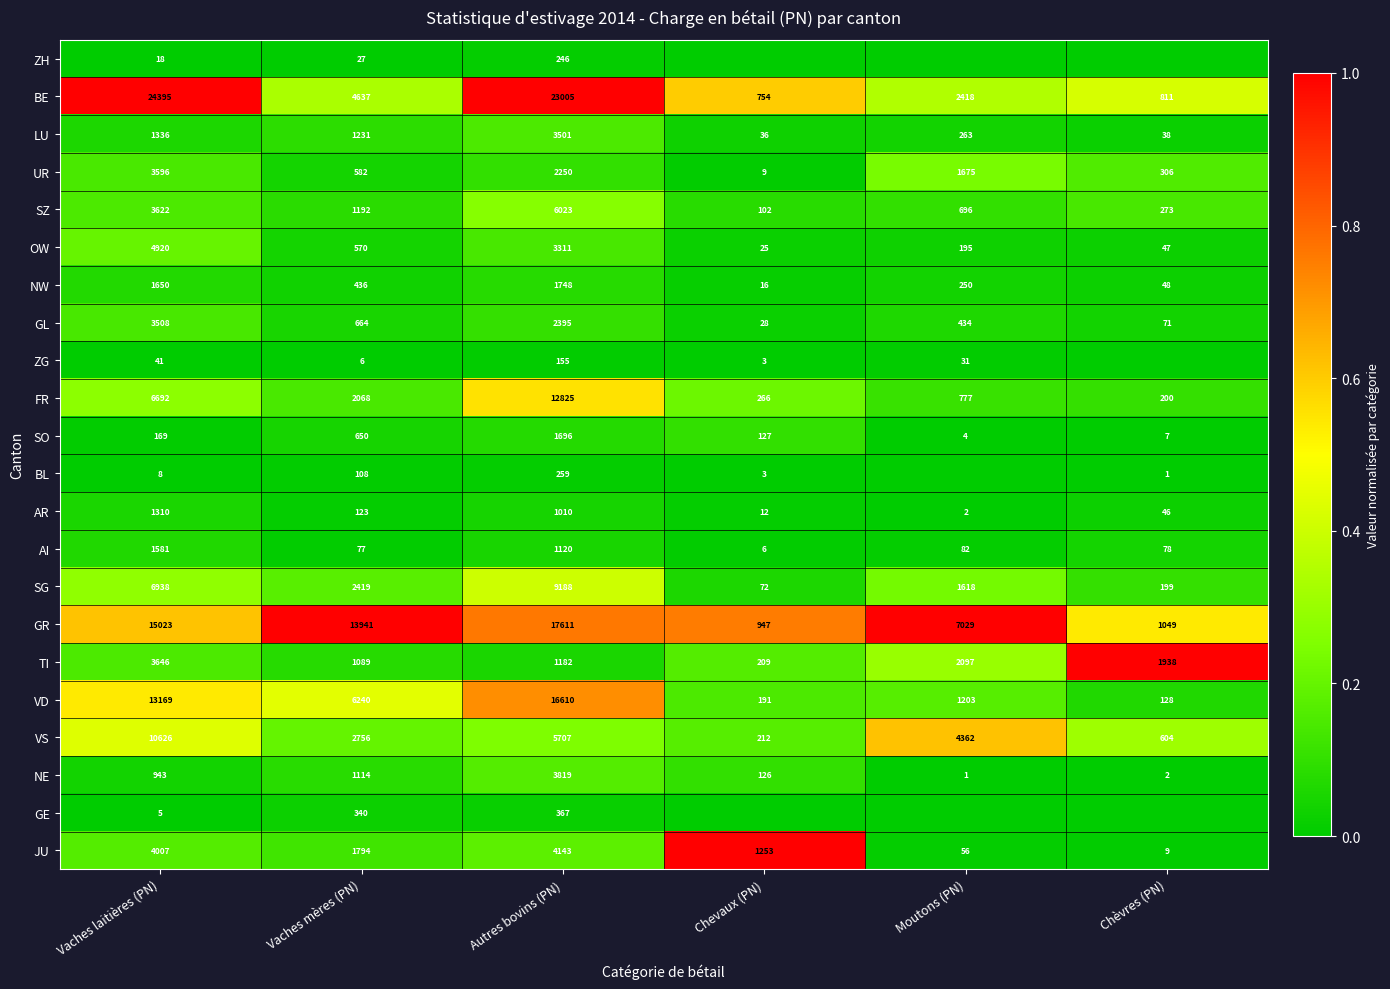

Rank the series at Vaches mères (PN) from lowest to highest value.

ZG, ZH, AI, BL, AR, GE, NW, OW, UR, SO, GL, TI, NE, SZ, LU, JU, FR, SG, VS, BE, VD, GR